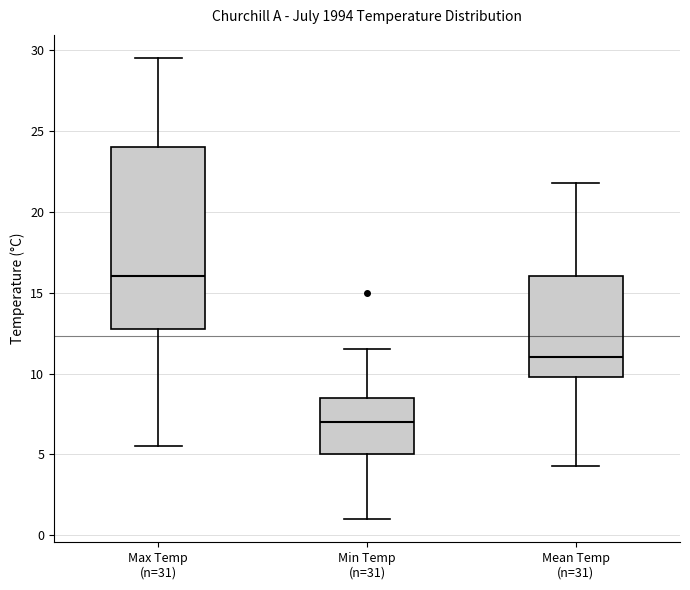

Reading left to right, read every box against the y-axis: the position of its median line, the range the box covers, and the ends of its whiskers. The values are not printed on the chart, so give them approximately, as read against the axis.

Max Temp (n=31): median 16.0, box 13.0 to 24.0, whiskers 5.5 to 29.5
Min Temp (n=31): median 7.0, box 5.0 to 8.5, whiskers 1.0 to 11.5
Mean Temp (n=31): median 11.0, box 10.0 to 16.0, whiskers 4.5 to 22.0